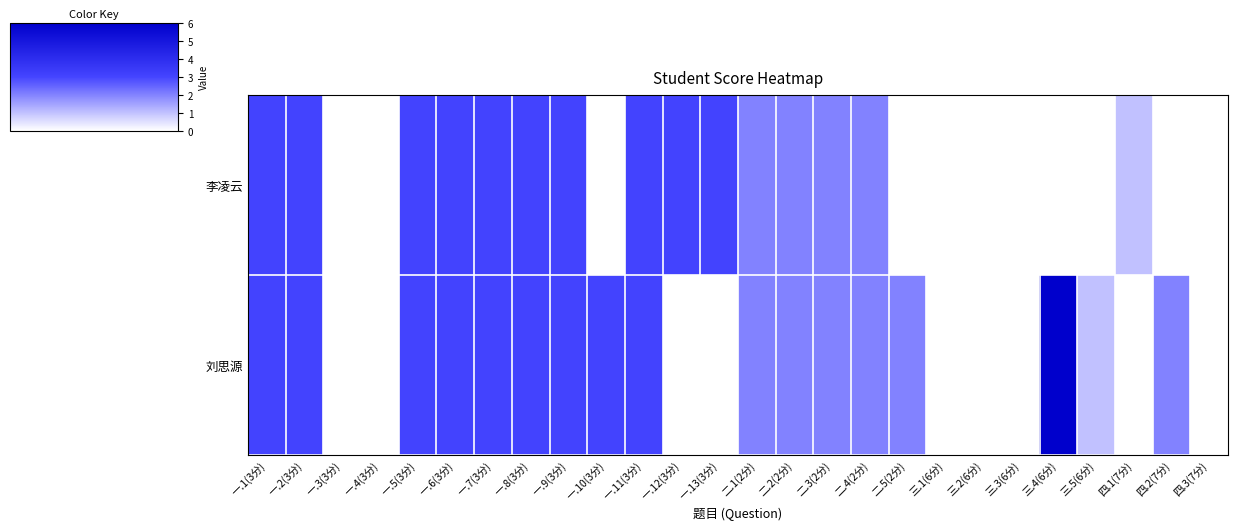

Reading left to right, transcribe all the data shown in this chart.

李凌云: 一.1(3分)=3	一.2(3分)=3	一.3(3分)=0	一.4(3分)=0	一.5(3分)=3	一.6(3分)=3	一.7(3分)=3	一.8(3分)=3	一.9(3分)=3	一.10(3分)=0	一.11(3分)=3	一.12(3分)=3	一.13(3分)=3	二.1(2分)=2	二.2(2分)=2	二.3(2分)=2	二.4(2分)=2	二.5(2分)=0	三.1(6分)=0	三.2(6分)=0	三.3(6分)=0	三.4(6分)=0	三.5(6分)=0	四.1(7分)=1	四.2(7分)=0	四.3(7分)=0
刘思源: 一.1(3分)=3	一.2(3分)=3	一.3(3分)=0	一.4(3分)=0	一.5(3分)=3	一.6(3分)=3	一.7(3分)=3	一.8(3分)=3	一.9(3分)=3	一.10(3分)=3	一.11(3分)=3	一.12(3分)=0	一.13(3分)=0	二.1(2分)=2	二.2(2分)=2	二.3(2分)=2	二.4(2分)=2	二.5(2分)=2	三.1(6分)=0	三.2(6分)=0	三.3(6分)=0	三.4(6分)=6	三.5(6分)=1	四.1(7分)=0	四.2(7分)=2	四.3(7分)=0